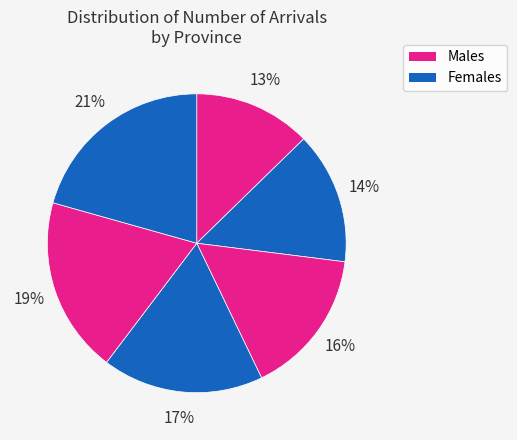

How many segments does this pie chart have?

6